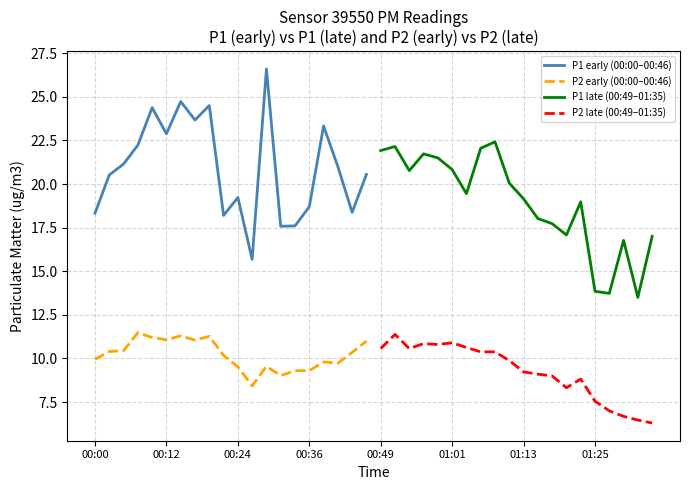

True or false: P1 late (00:49–01:35) and P2 late (00:49–01:35) cross at least once.

False